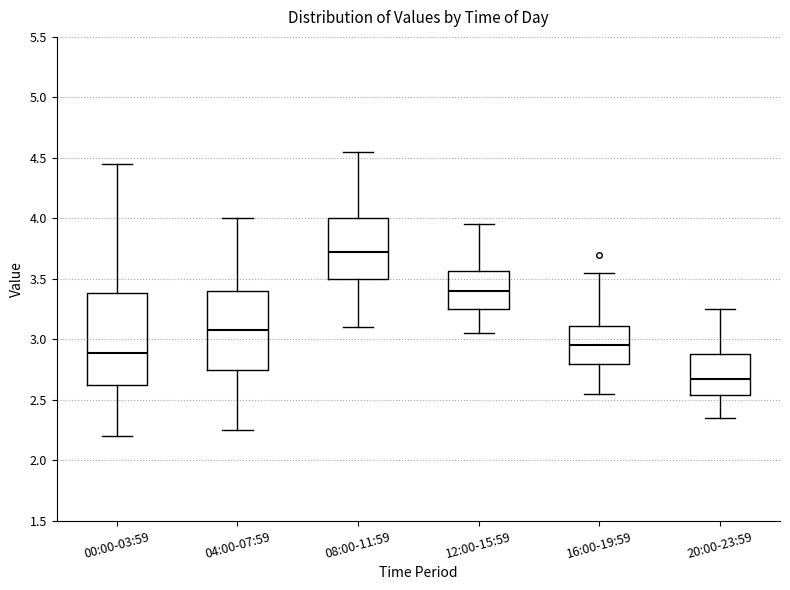

Which box is the tallest, from its lower edge to its upper edge?

00:00-03:59